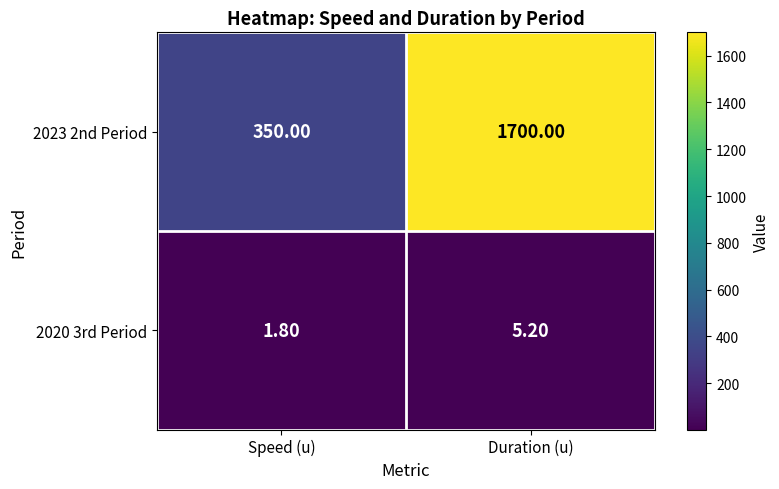

How many data points in 2020 3rd Period are less than 5?

1